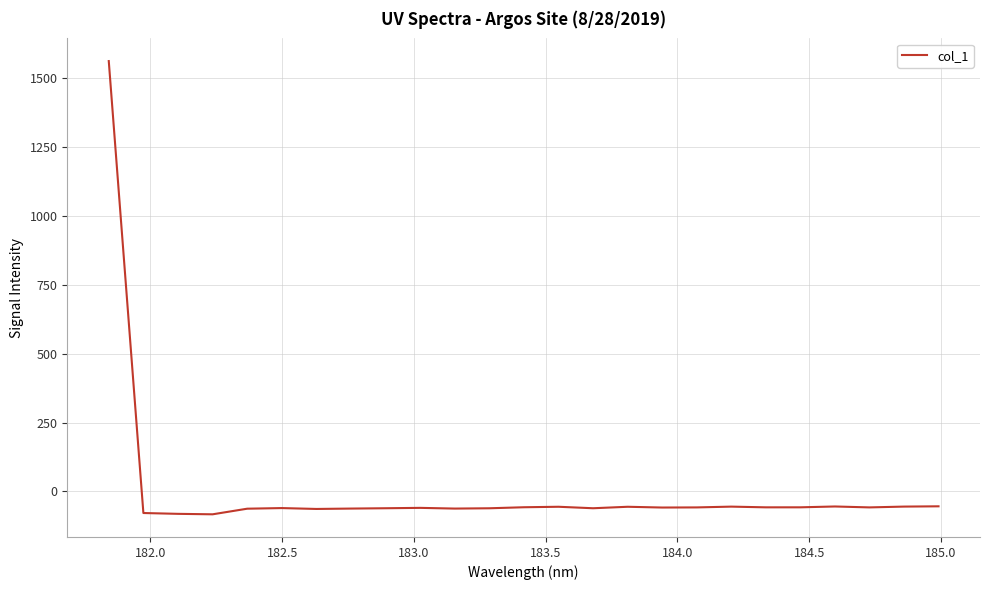

What is the smallest value displayed?

-83.4